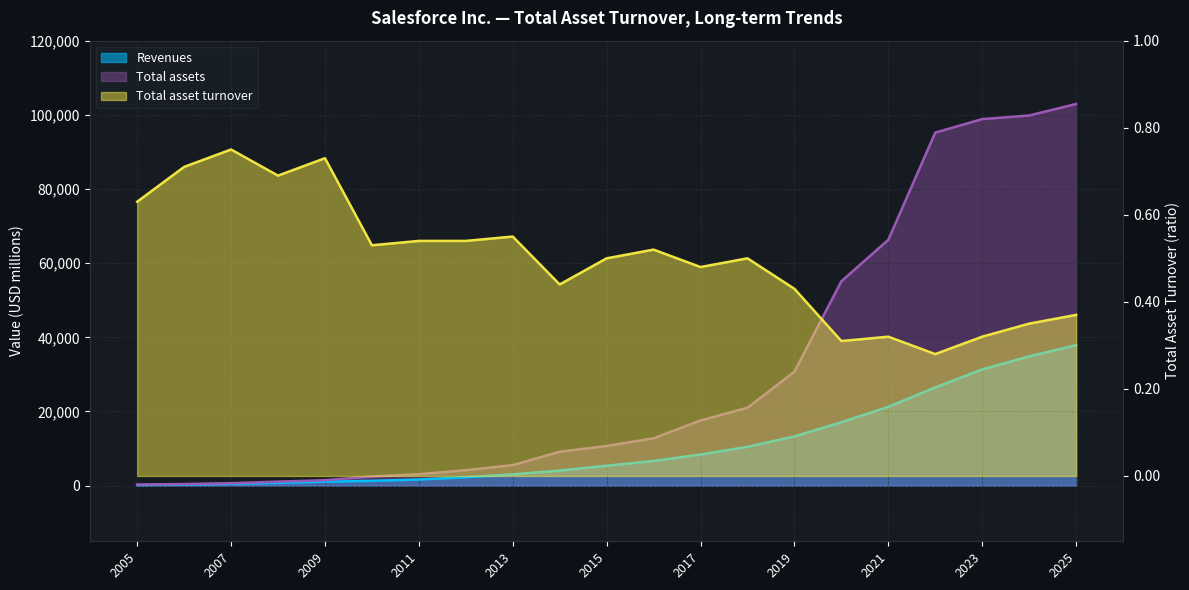

What is the lowest value of the Total assets series?

280.0